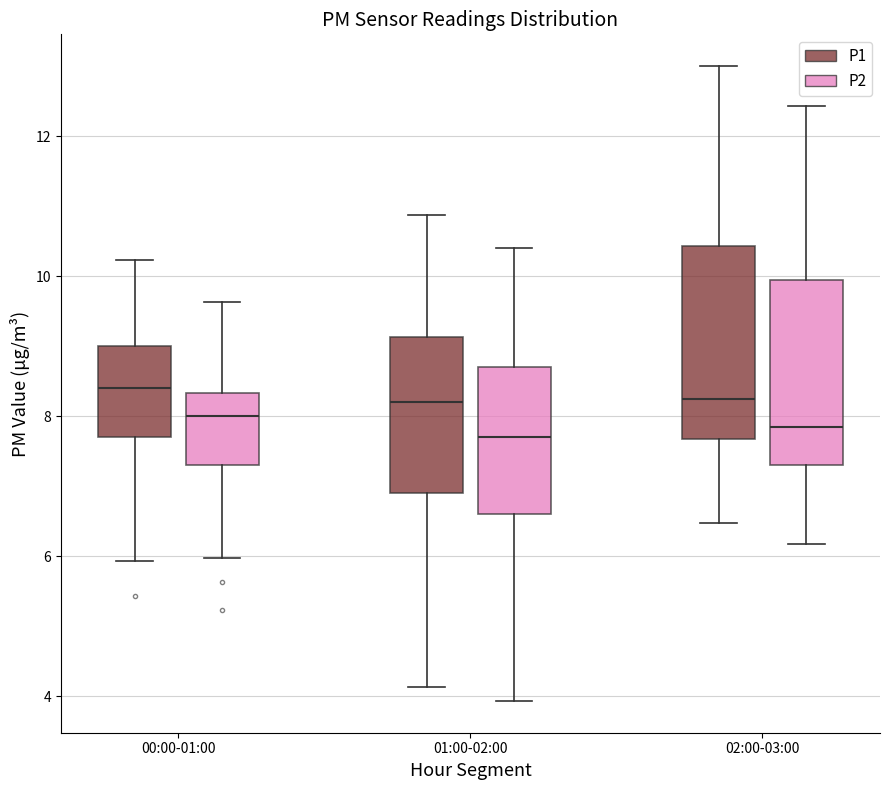

Reading left to right, read every box against the y-axis: the position of its median line, the range the box covers, and the ends of its whiskers. The values are not printed on the chart, so give them approximately, as read against the axis.

00:00-01:00 (P1): median 8.4, box 7.8 to 9.0, whiskers 6.0 to 10.2
00:00-01:00 (P2): median 8.0, box 7.4 to 8.4, whiskers 6.0 to 9.6
01:00-02:00 (P1): median 8.2, box 7.0 to 9.2, whiskers 4.2 to 10.8
01:00-02:00 (P2): median 7.8, box 6.6 to 8.8, whiskers 4.0 to 10.4
02:00-03:00 (P1): median 8.2, box 7.6 to 10.4, whiskers 6.4 to 13.0
02:00-03:00 (P2): median 7.8, box 7.4 to 10.0, whiskers 6.2 to 12.4